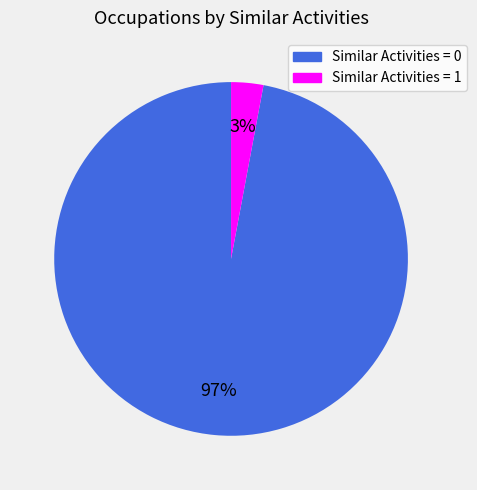

How many slices are in this pie chart?

2